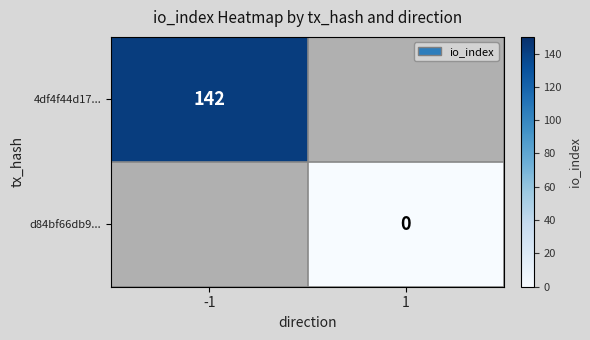

Count the number of categories in the chart.

2